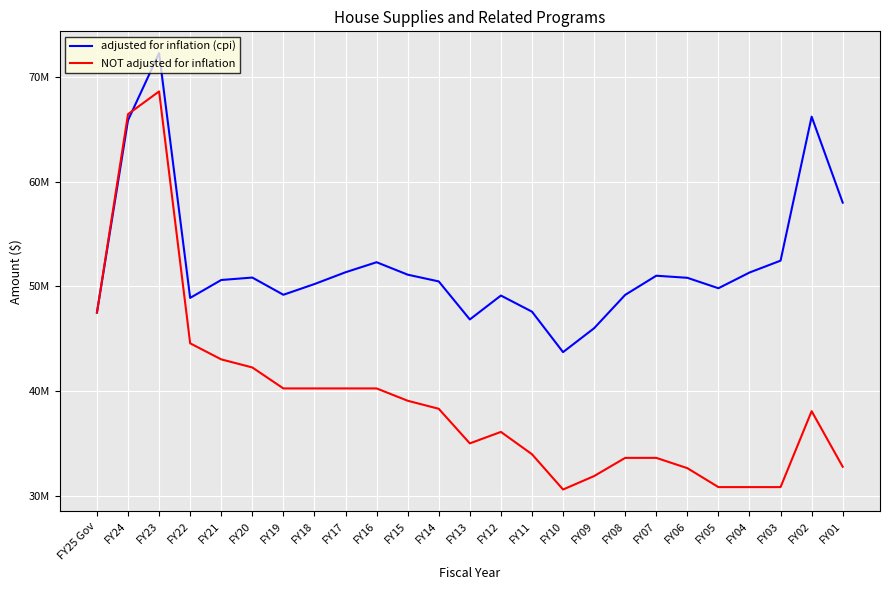

Is this an area chart (filled region under the line)?

No